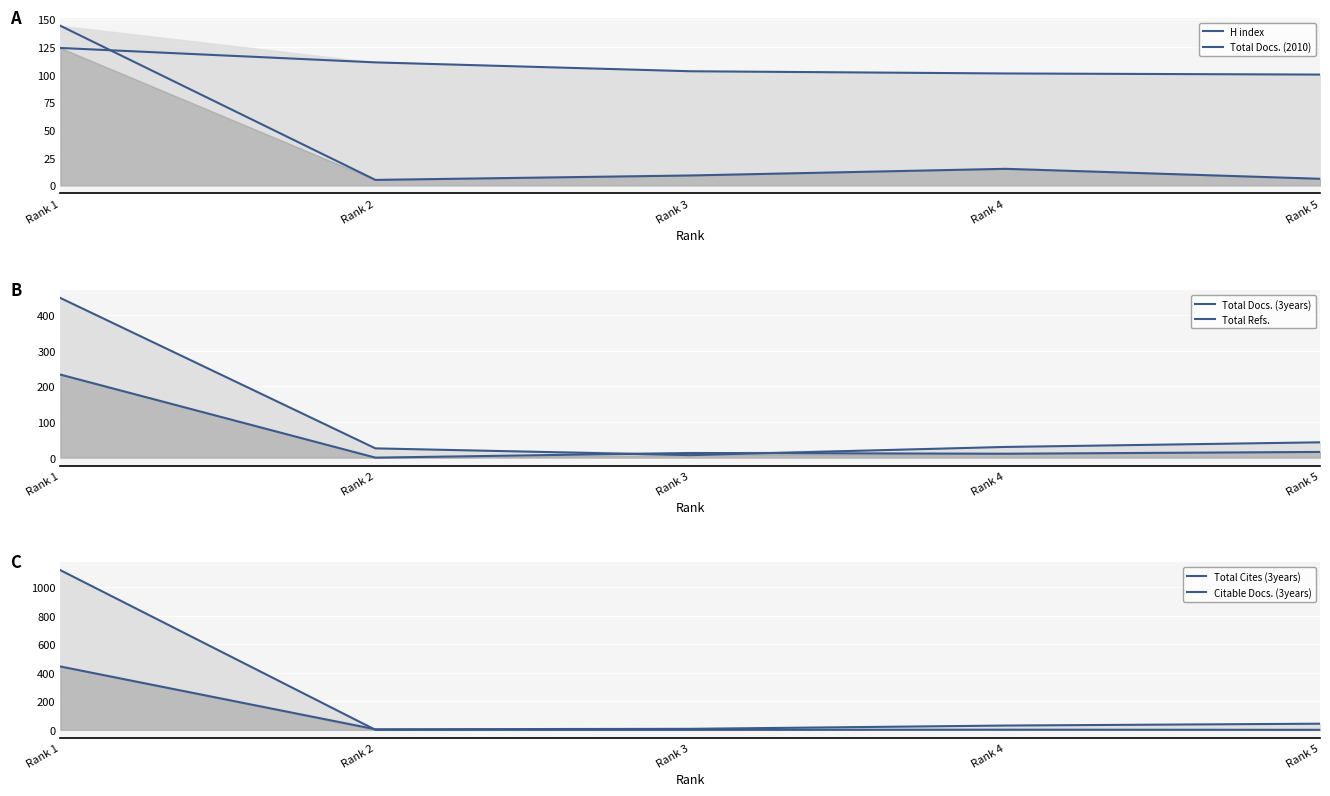

What is the difference between the maximum and minimum values in the Total Docs. (2010) series?

139